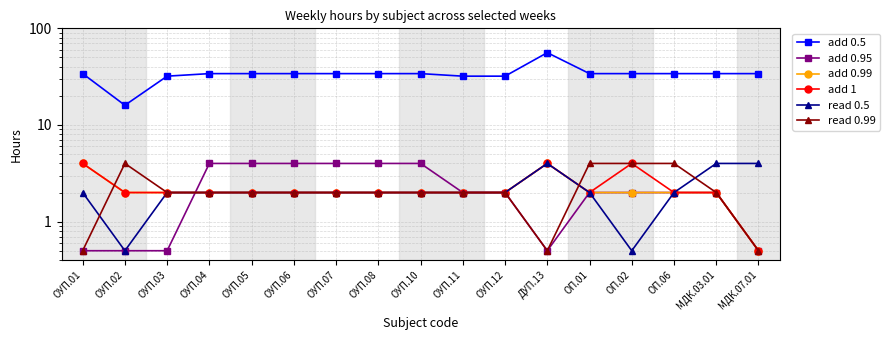

What is the sum of the add 0.99 values at ОУП.04 and ОУП.06?

4.0